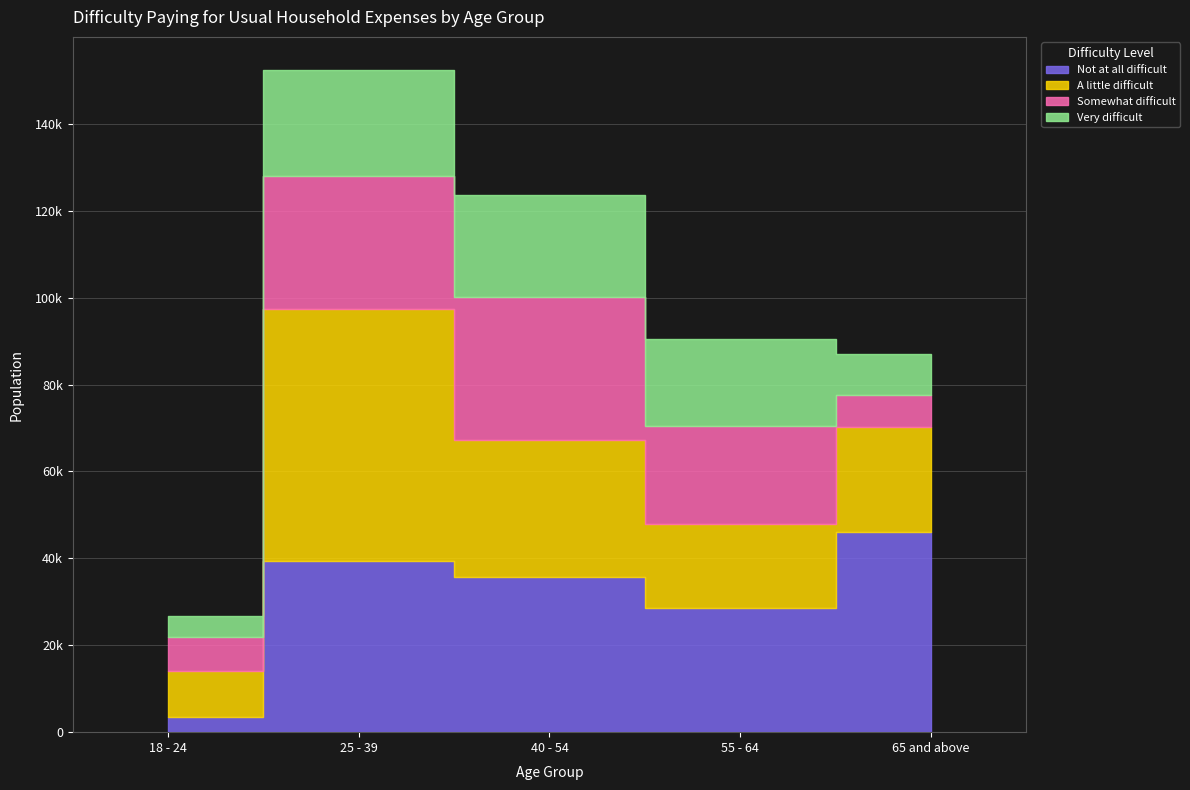

Reading right to left, transcribe all the data shown in this chart.

Not at all difficult: 46081	28457	35786	39338	3459
A little difficult: 24127	19534	31335	58151	10506
Somewhat difficult: 7352	22526	33119	30504	7917
Very difficult: 9439	20032	23452	24378	4739